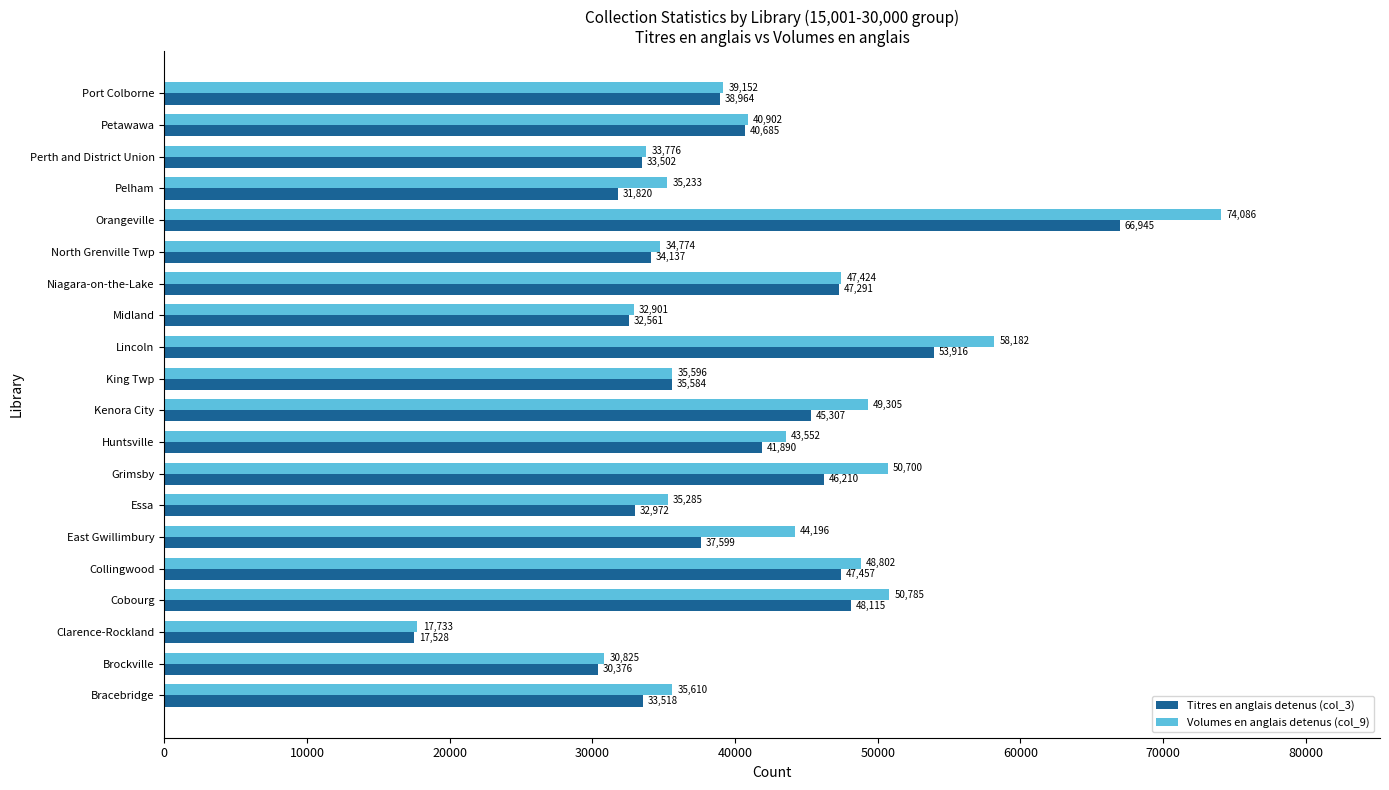

How many data points in Titres en anglais detenus (col_3) are less than 38964?

10